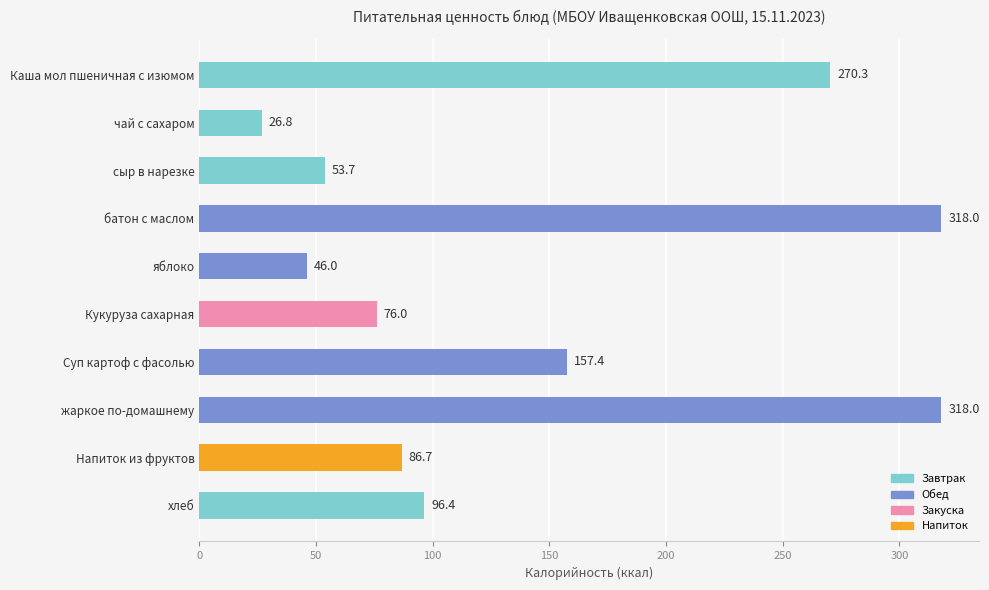

What is the ratio of the value at Суп картоф с фасолью to the value at яблоко?

3.4